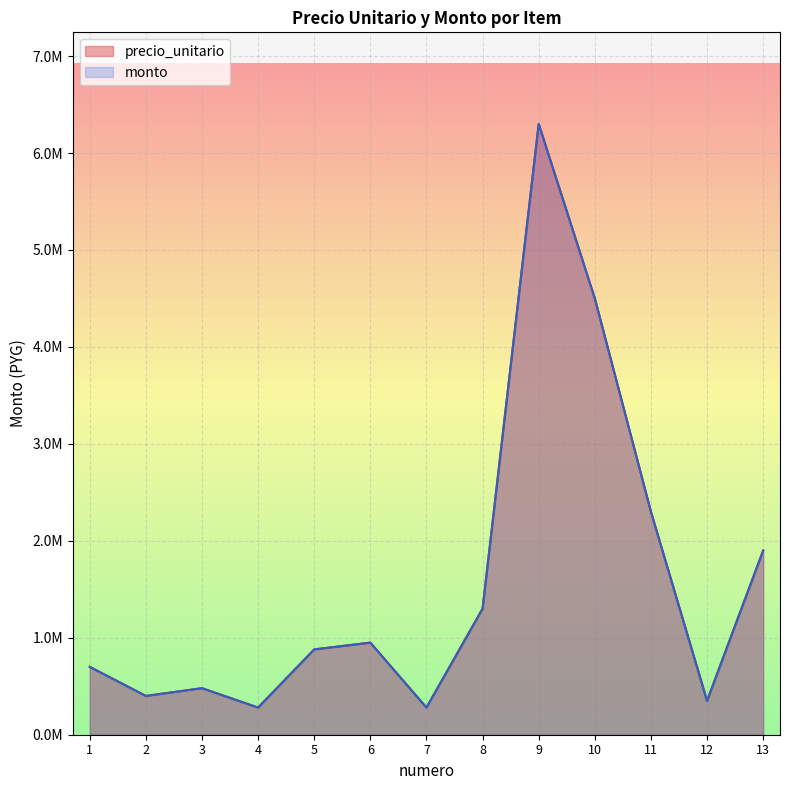

What are all the series names shown in the legend?

precio_unitario, monto